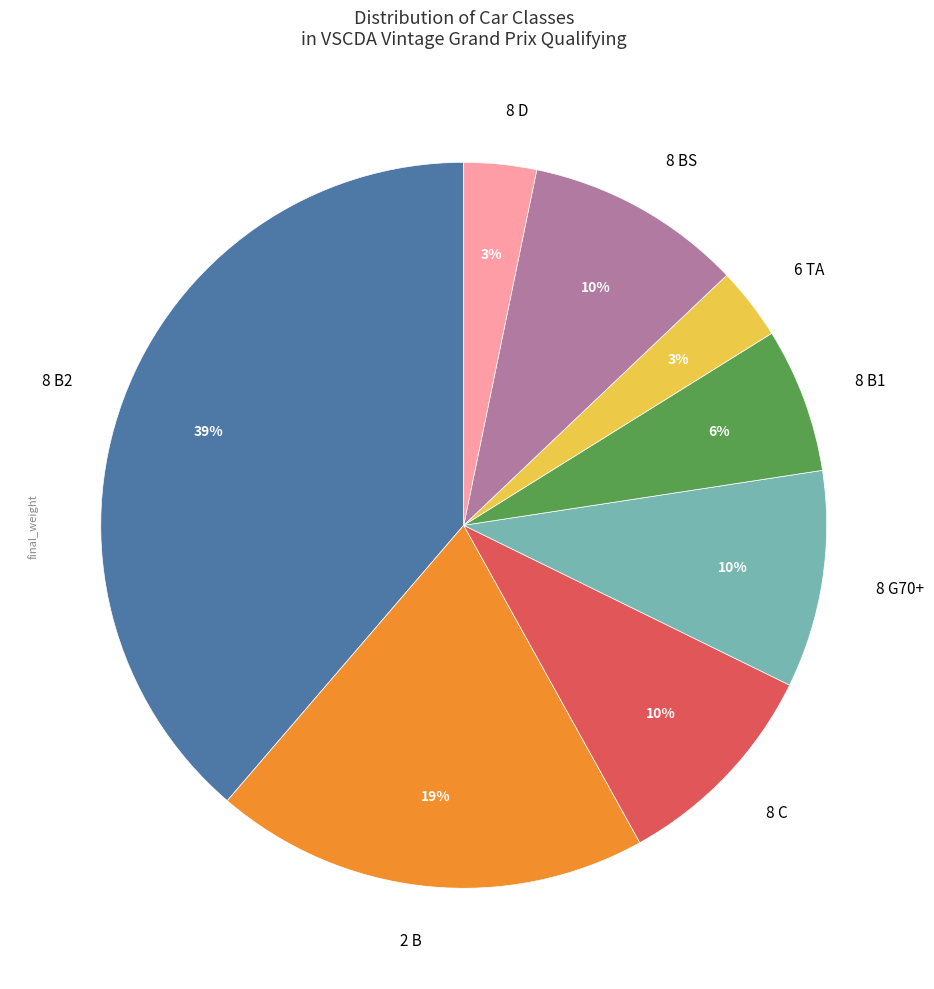

Does 8 C represent more than half of the total?

No